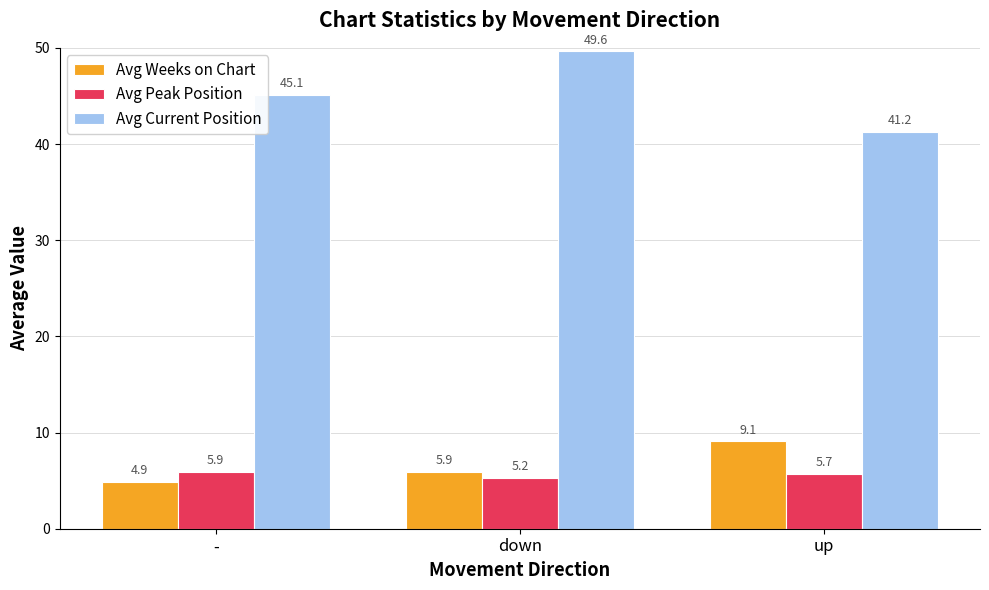

Which series has the largest total across all categories?

Avg Current Position